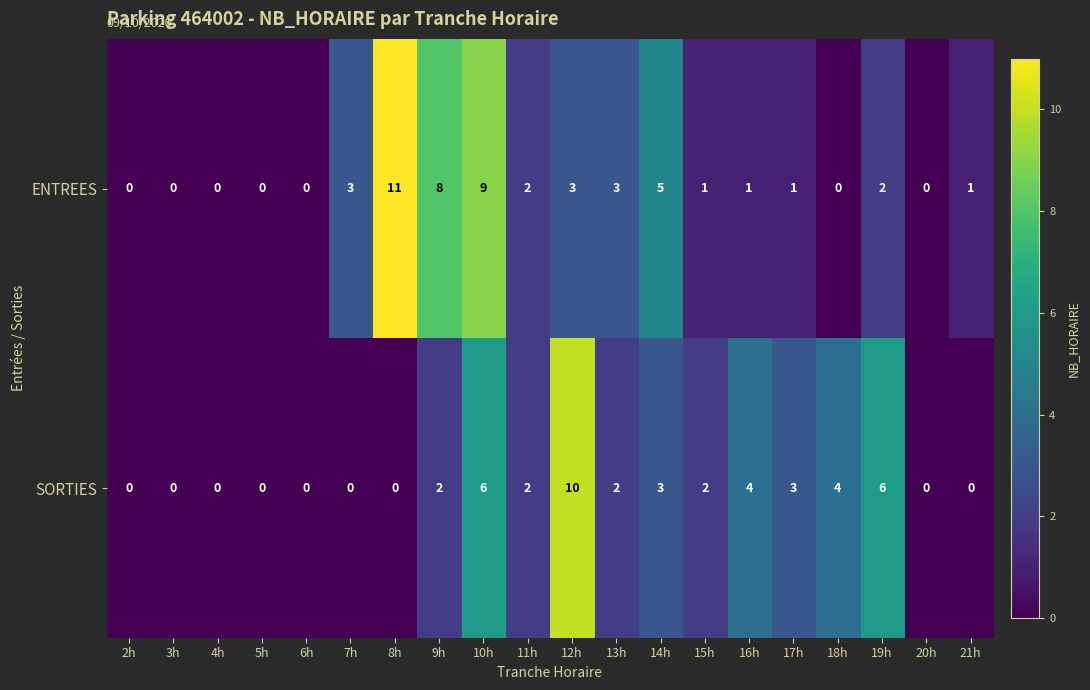

What is the spread (max minus min) of values at 13h?

1